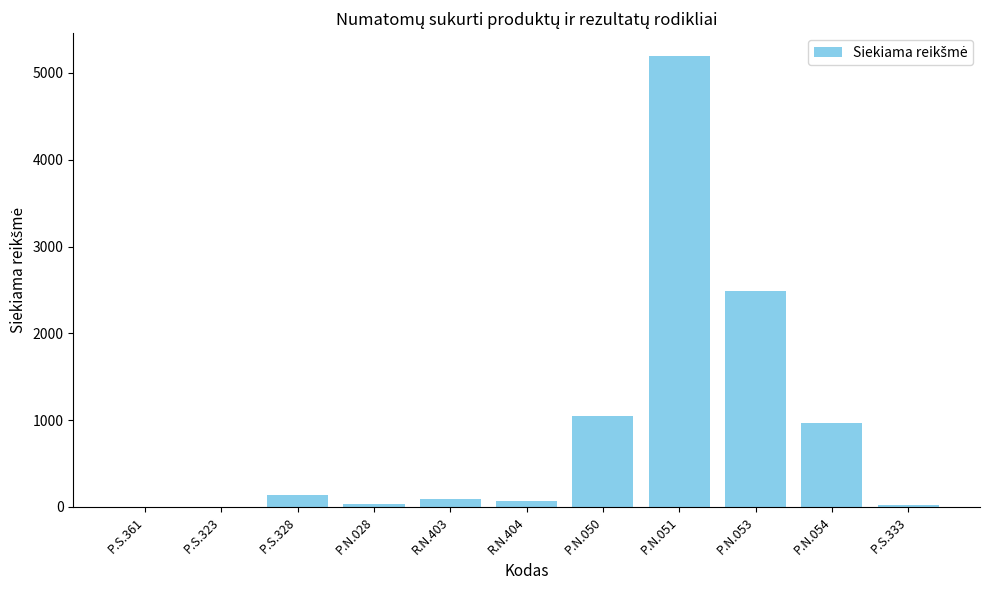

At which category does the chart reach its peak across all series?

P.N.051